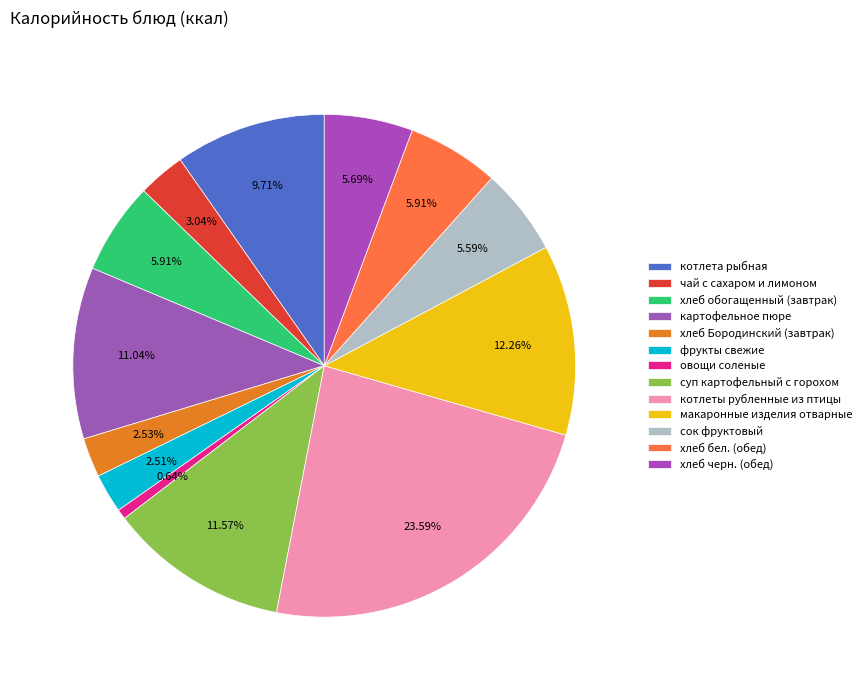

What percentage is the котлеты рубленные из птицы slice, to the nearest percent?

24%